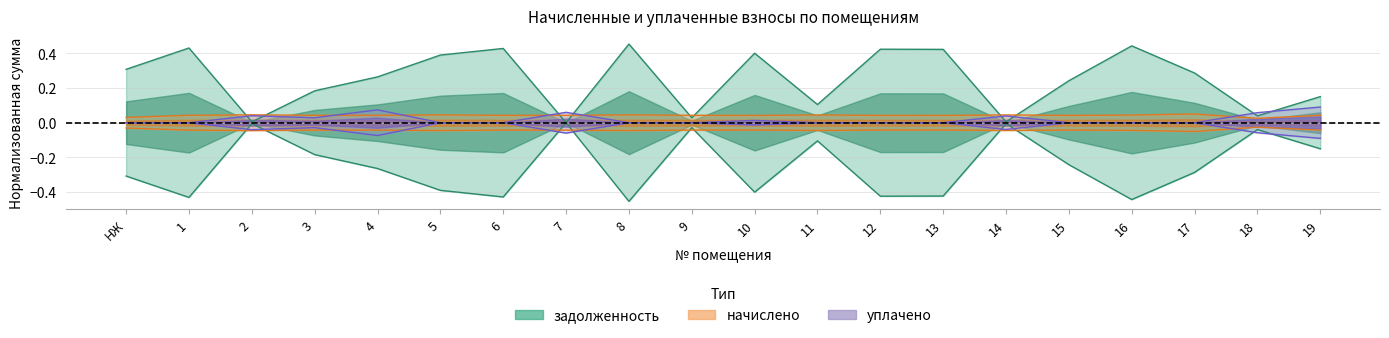

True or false: задолженность has a value of 0.3 at 17.

True